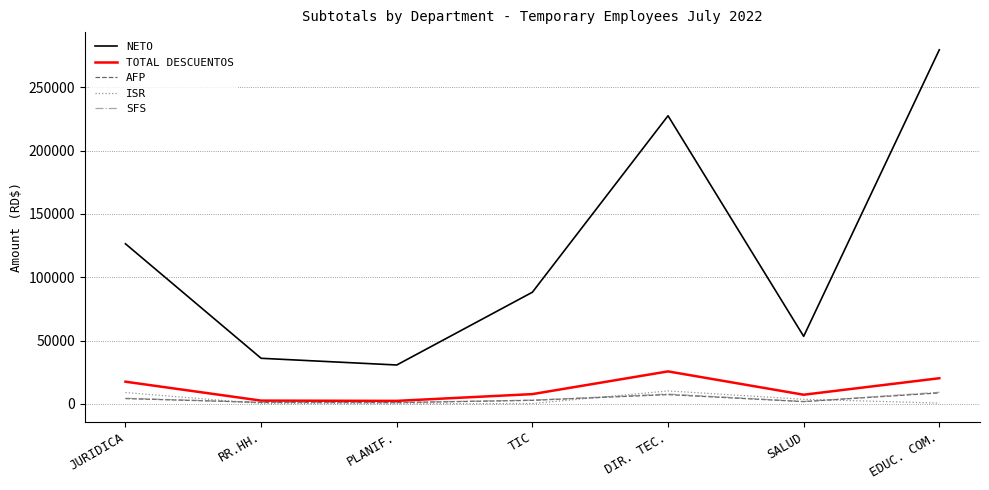

The value of TOTAL DESCUENTOS at DIR. TEC. is 25615.3. True or false?

True